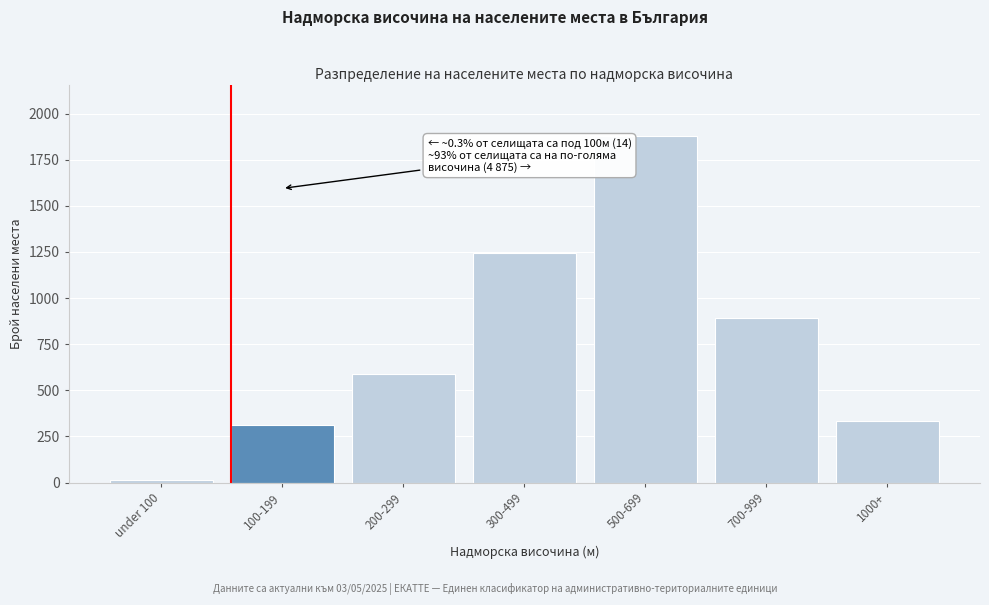

Reading right to left, transcribe all the data shown in this chart.

1000+=335	700-999=892	500-699=1876	300-499=1243	200-299=587	100-199=312	under 100=14